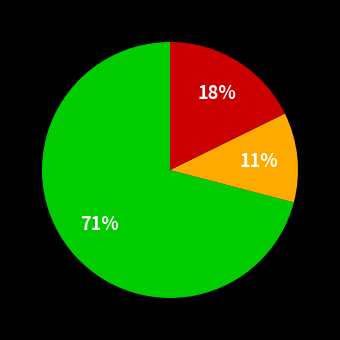

Is there any slice that represents more than half of the pie?

Yes